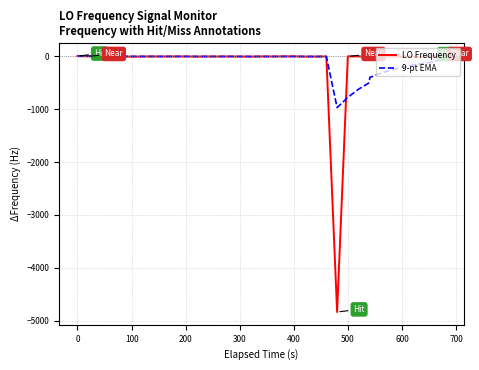

Which series has the largest range (max minus min)?

LO Frequency